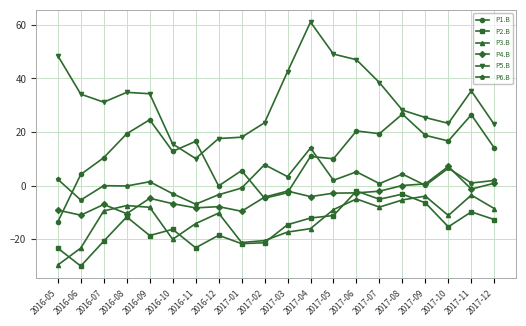

Where does the P6.B series first go above 1?

2016-05